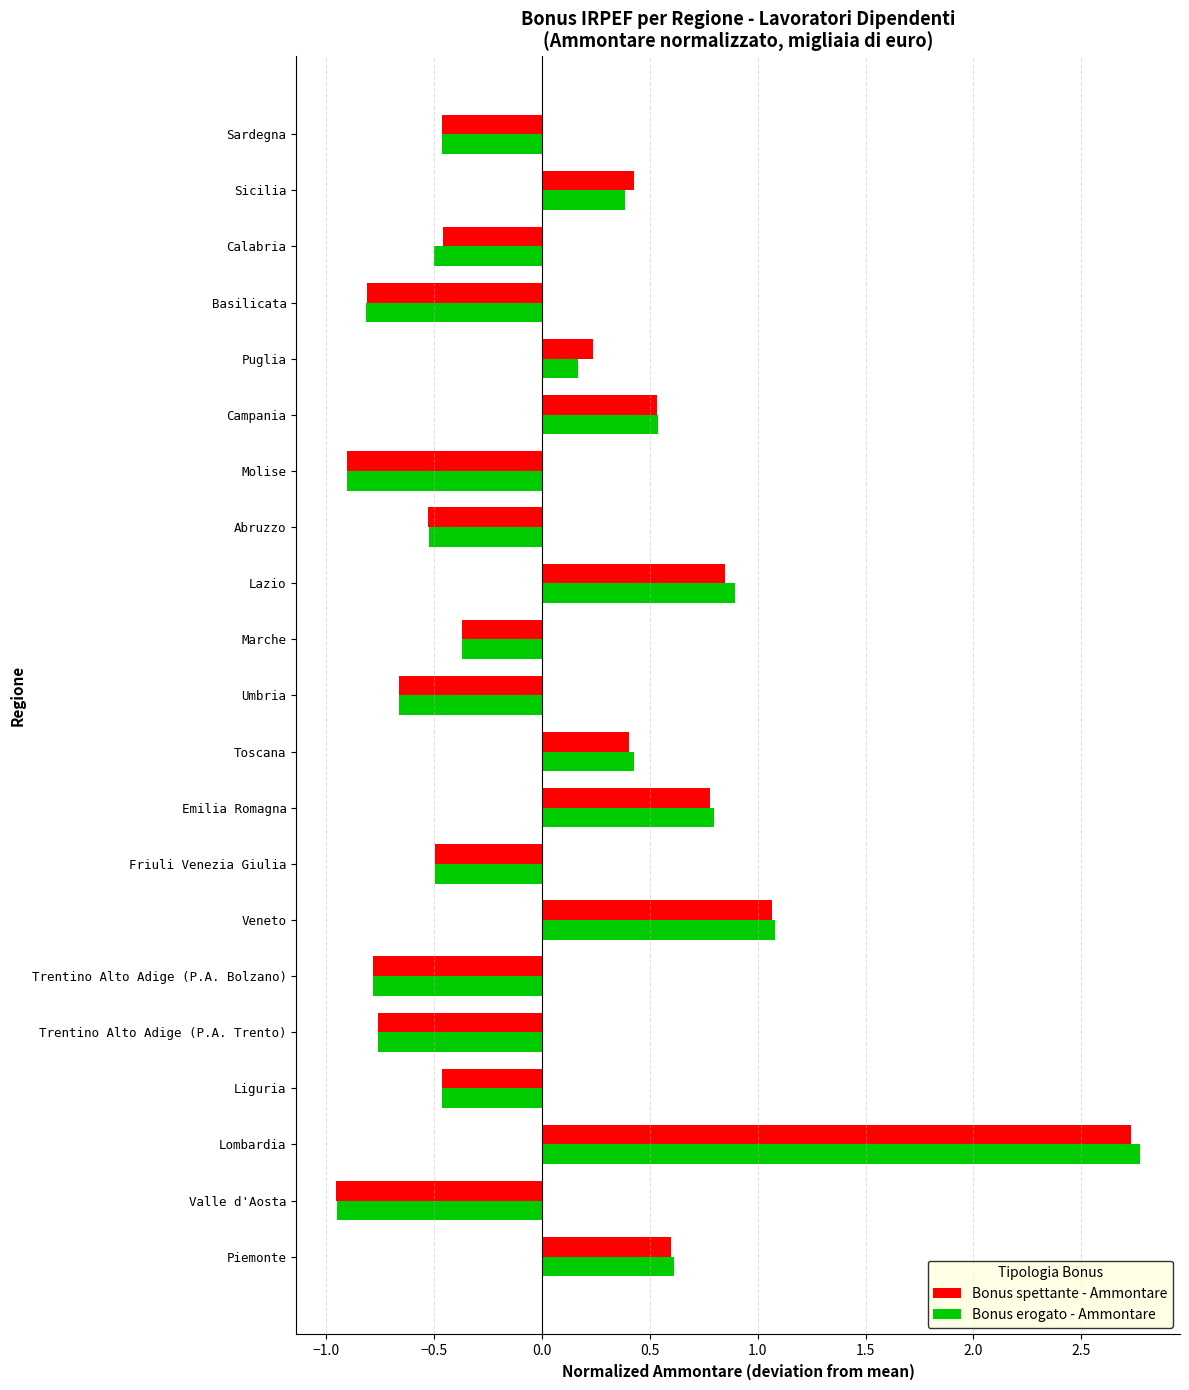

Count the number of data series in this chart.

2